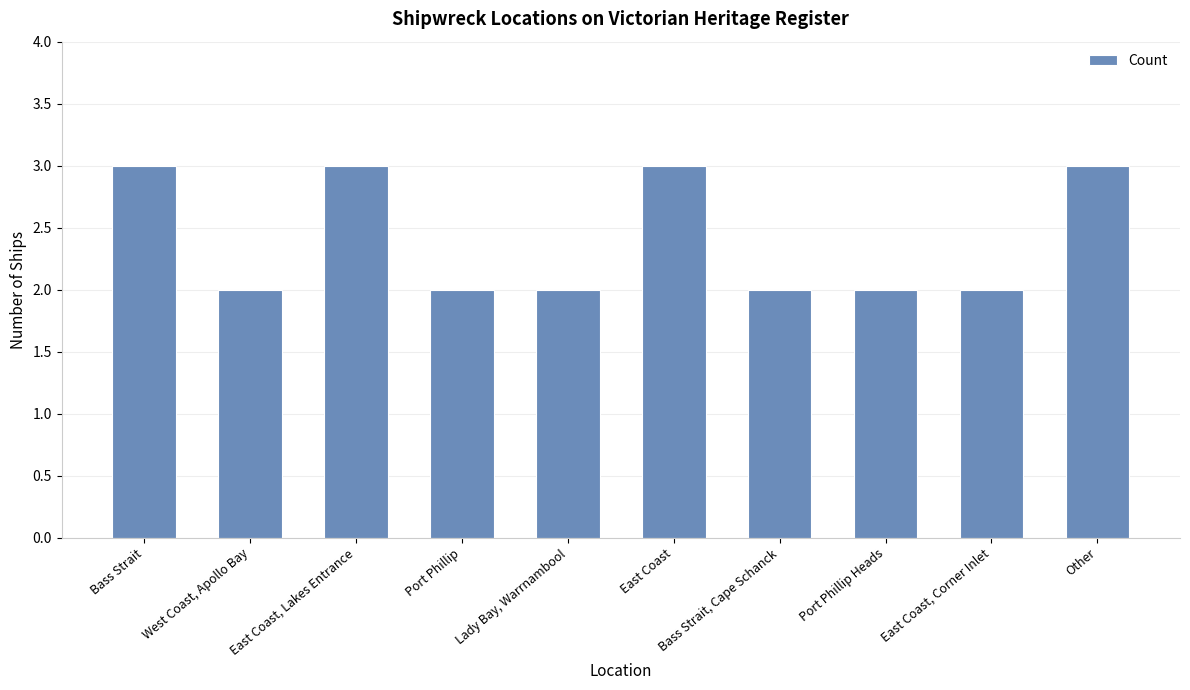

What is the approximate value at West Coast, Apollo Bay?

2